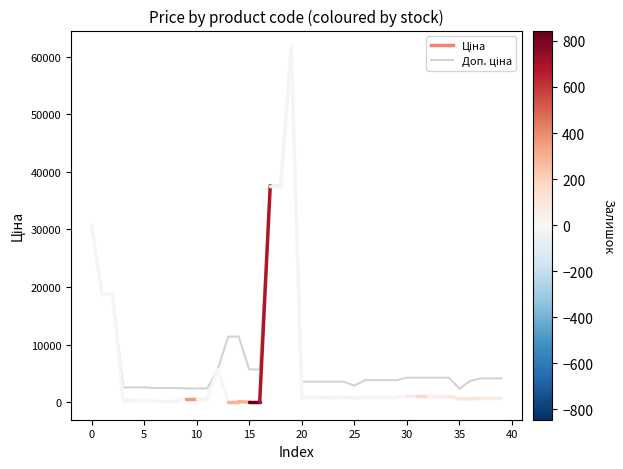

What is the difference between the maximum and minimum values?

59067.7